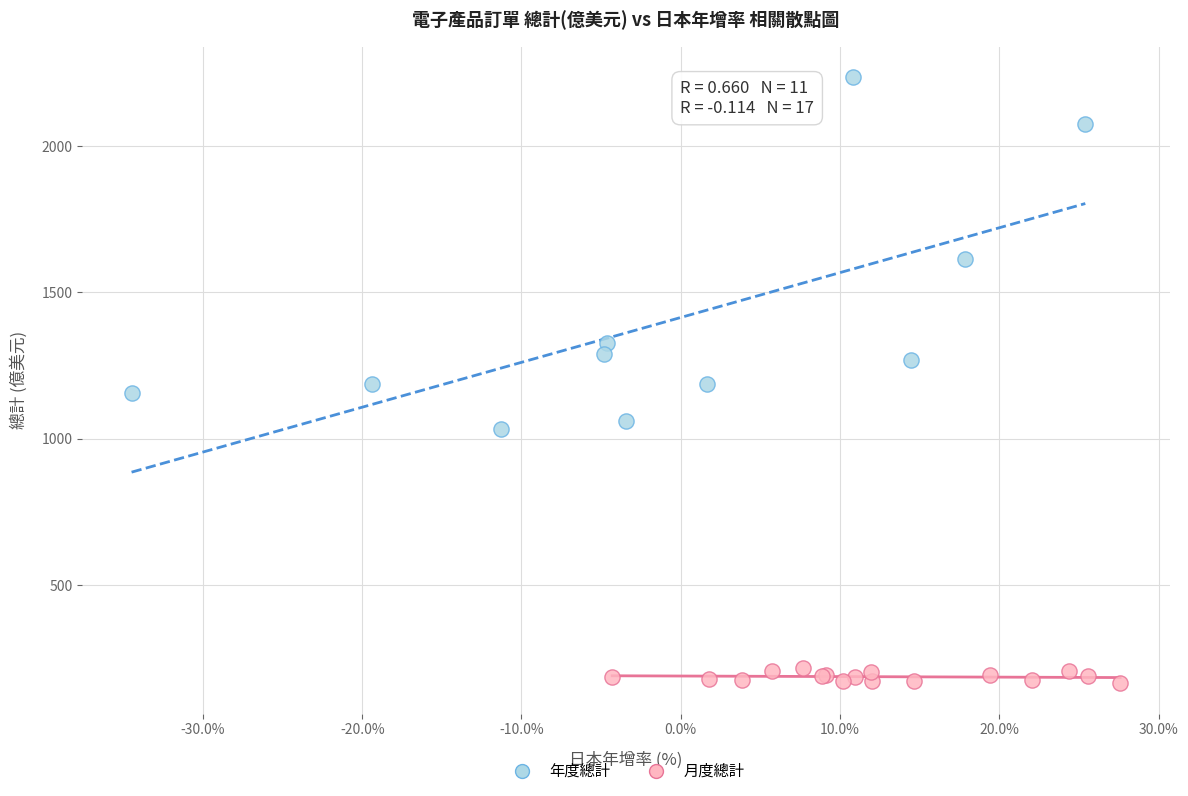

Which series contains the lowest Y value?

月度總計